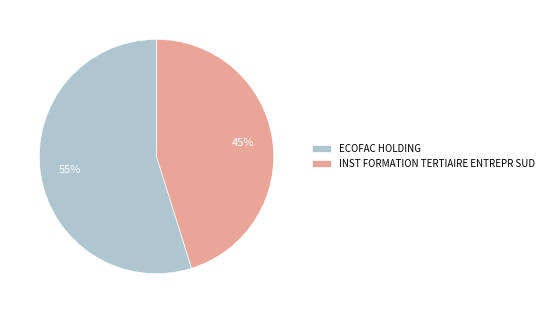

Which slice represents more than half of the pie?

ECOFAC HOLDING